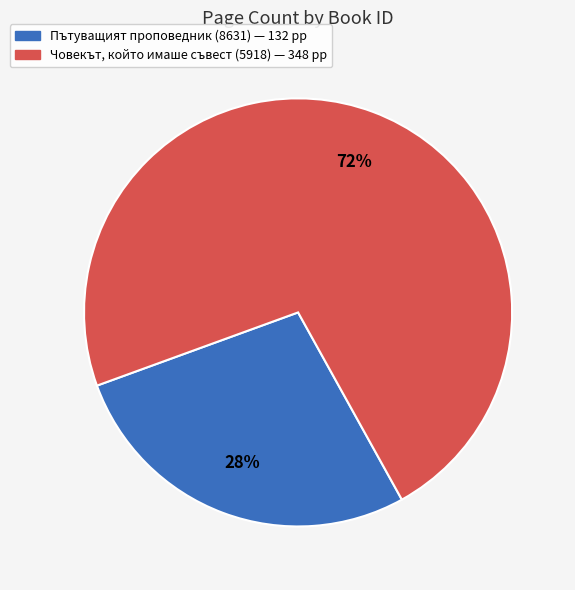

Is there a majority slice in this chart?

Yes